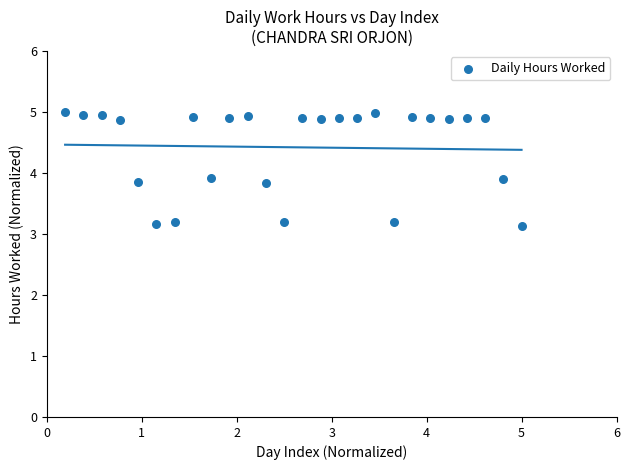

What is the range of Y values (max minus min)?

1.9